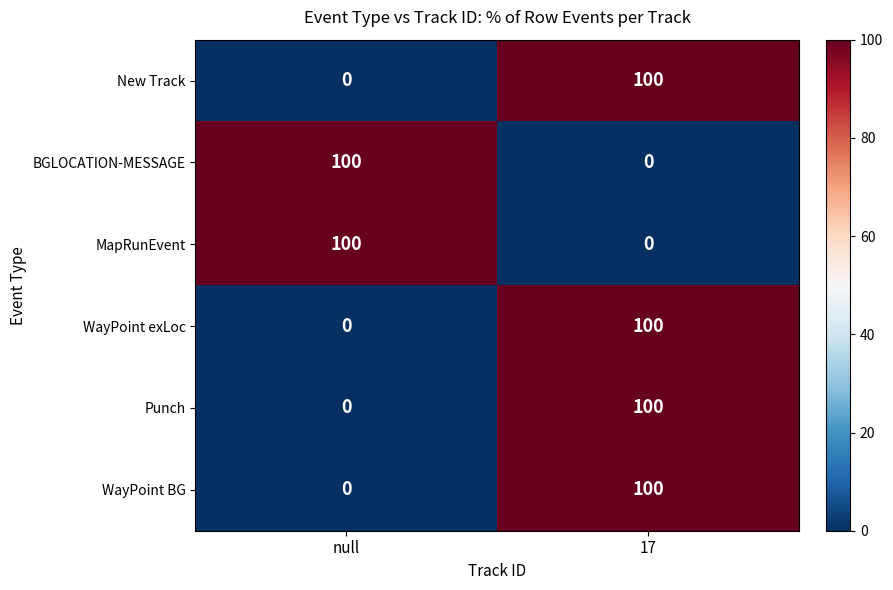

What is the sum of all New Track values?

100